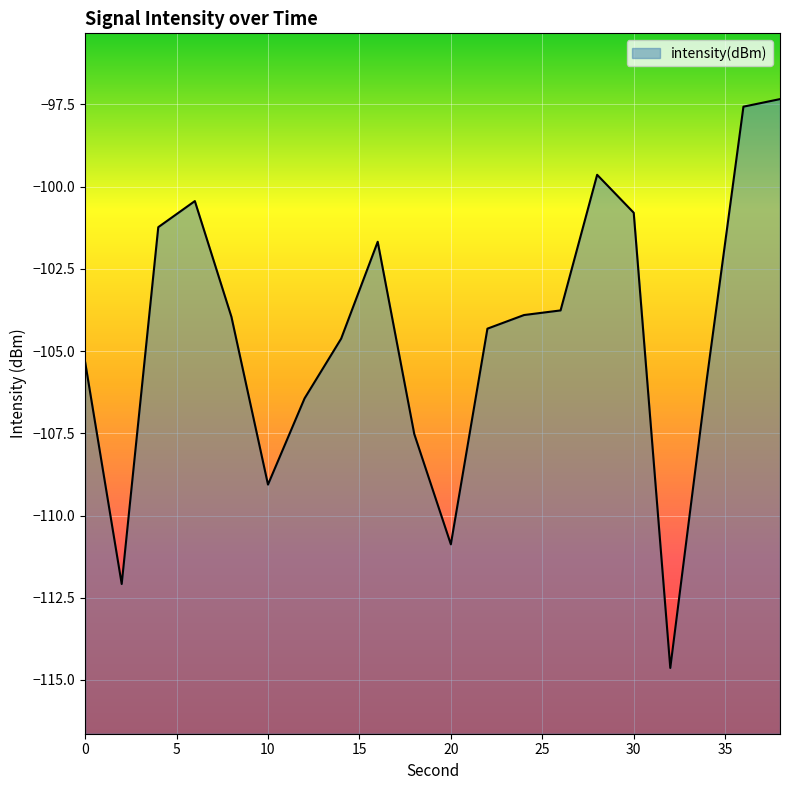

What is the value of the 3rd point from the left?

-101.2